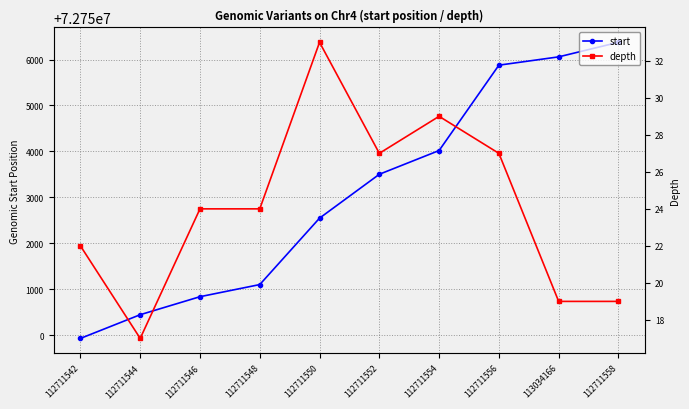

True or false: depth and start cross at least once.

False